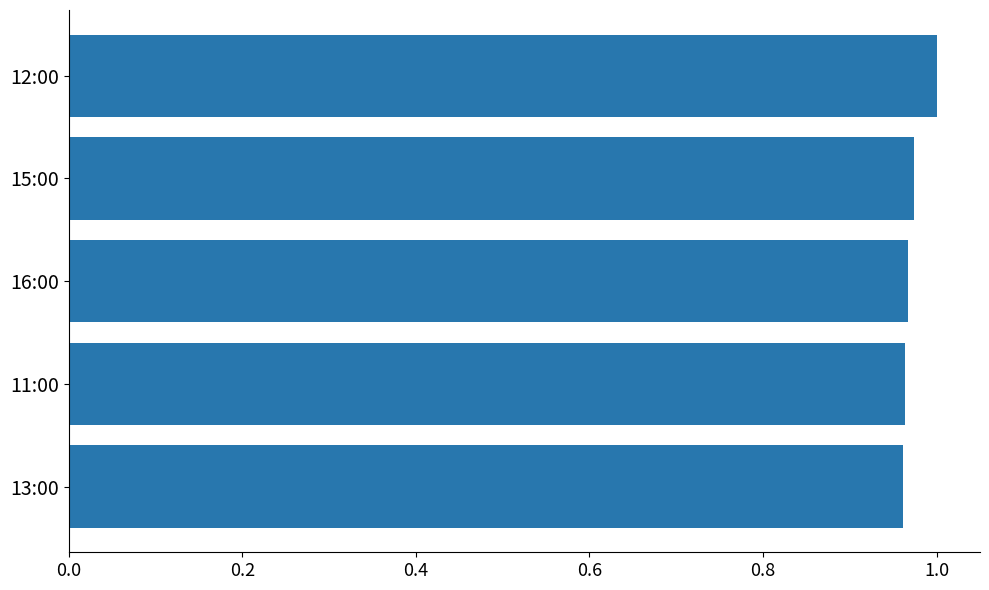

What is the sum of the values at 12:00 and 13:00?

2.0